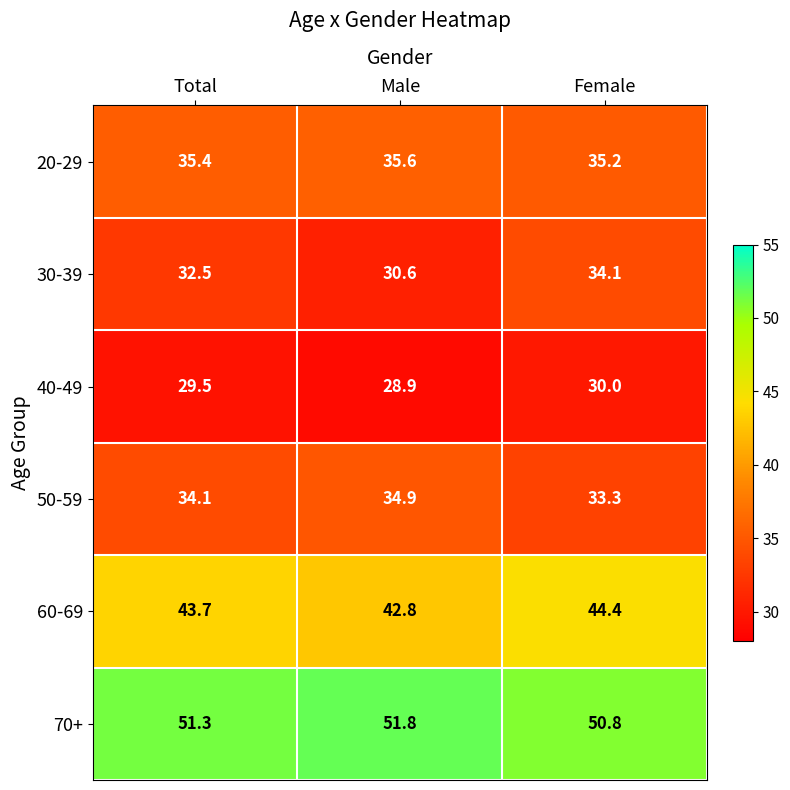

How many series are shown in this chart?

6